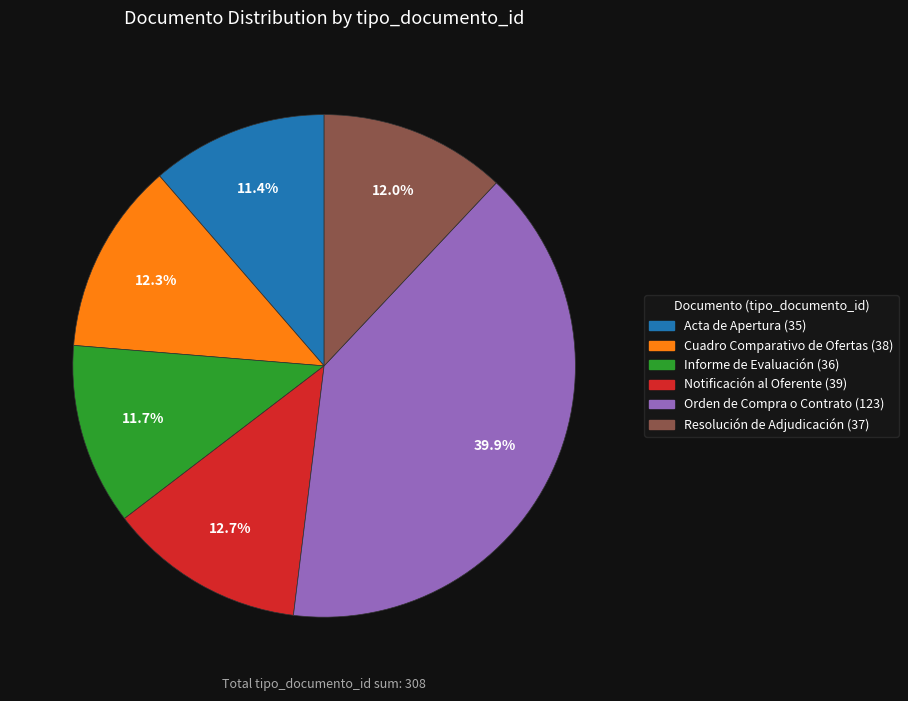

To the nearest percent, what percentage of the pie is Acta de Apertura?

11%